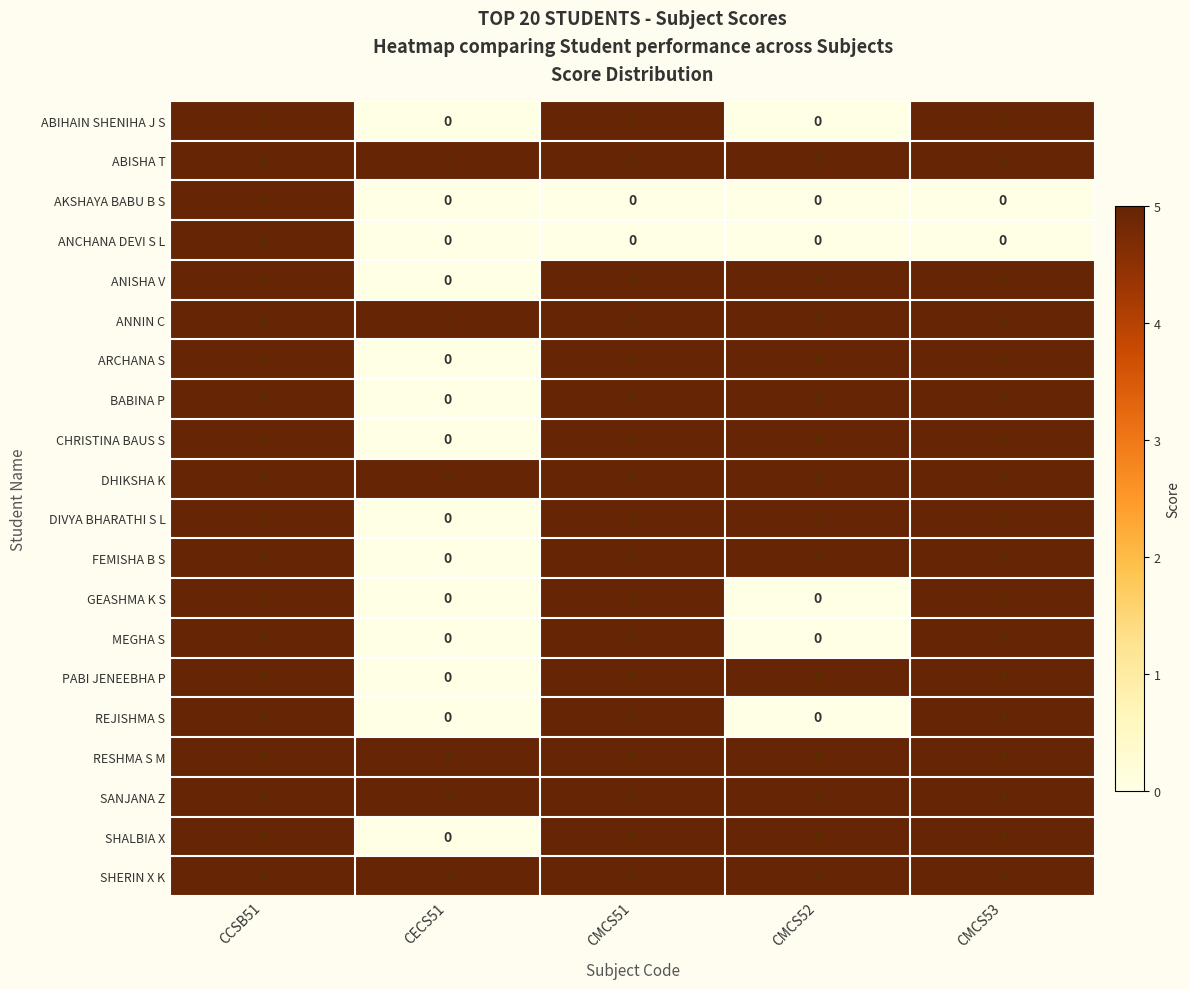

What is the average value of the DIVYA BHARATHI S L series?

4